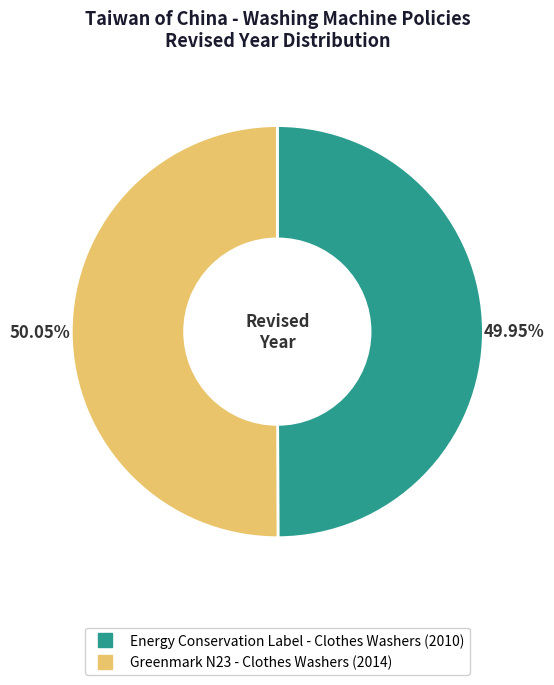

What is the ratio of the value at Energy Conservation Label - Clothes Washers to the value at Greenmark N23 - Clothes Washers?

1.0